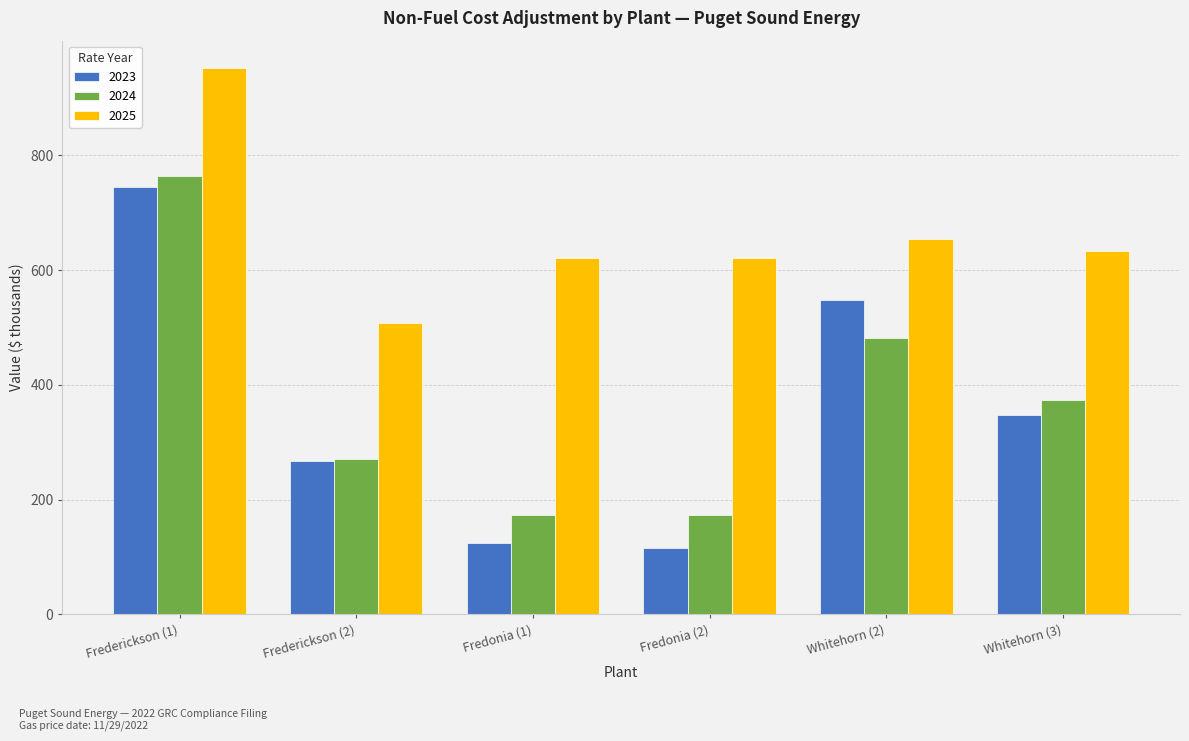

What is the label of the 5th bar from the left?

Whitehorn (2)